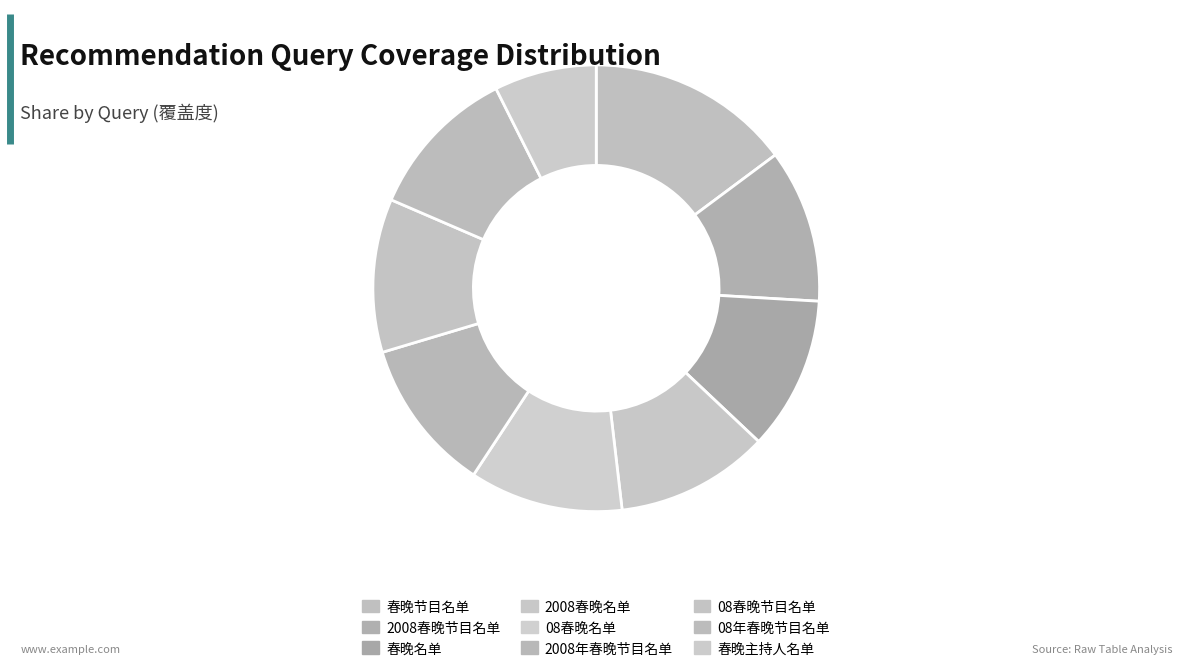

To the nearest percent, what is the average slice percentage?

11%